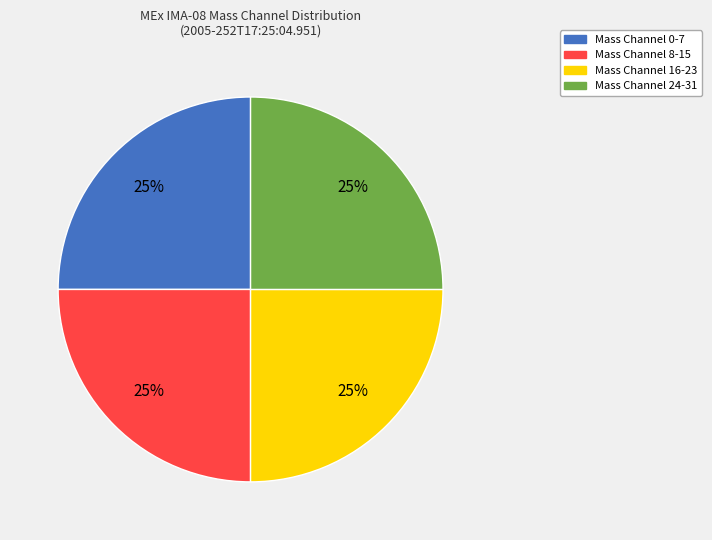

Is there a majority slice in this chart?

No